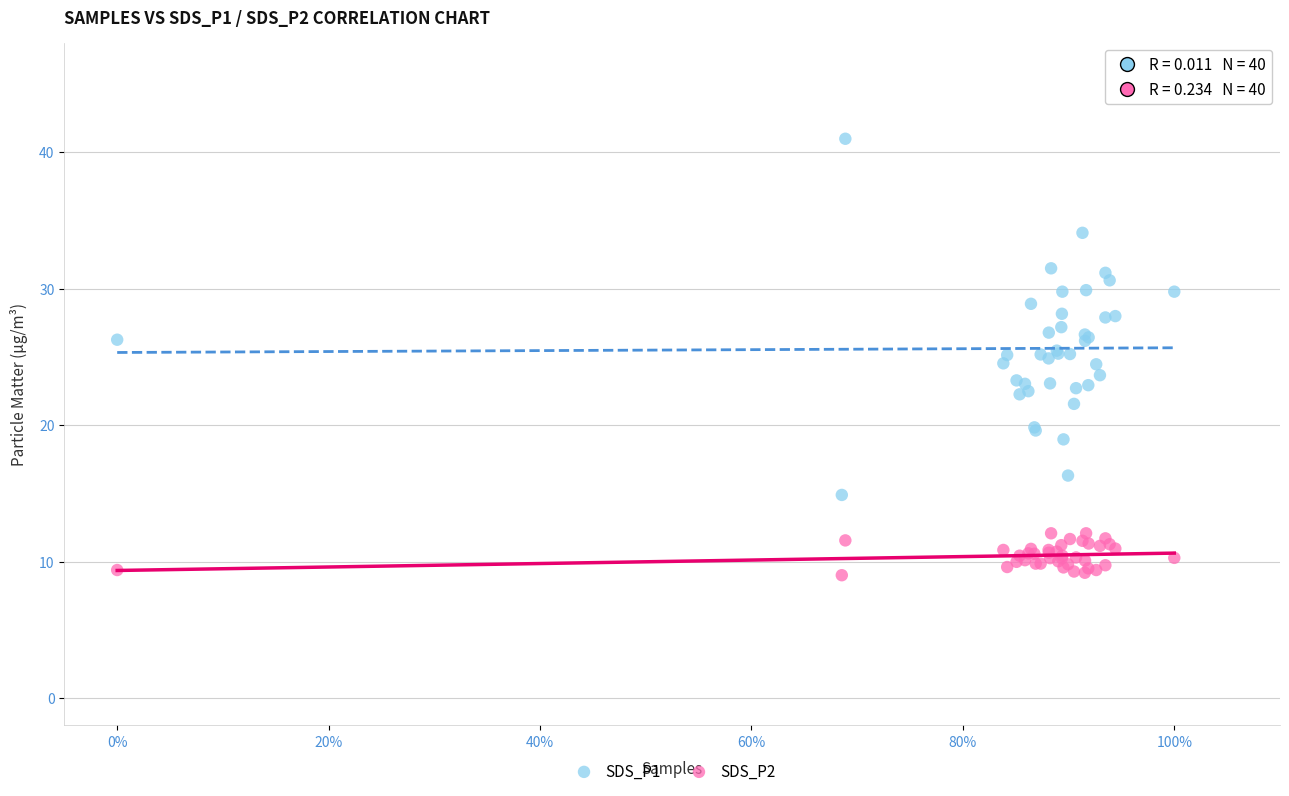

What is the X range (max minus min) for the scatter plot?

1.0